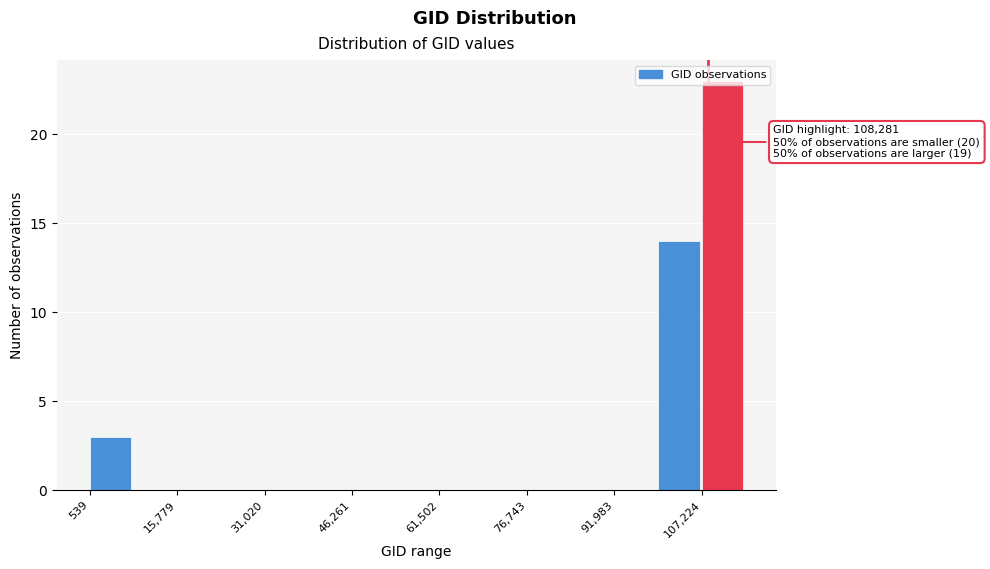

Around what value on the x-axis is the tallest bar? Give the approximate position of its centre, as read against the axis.

110000